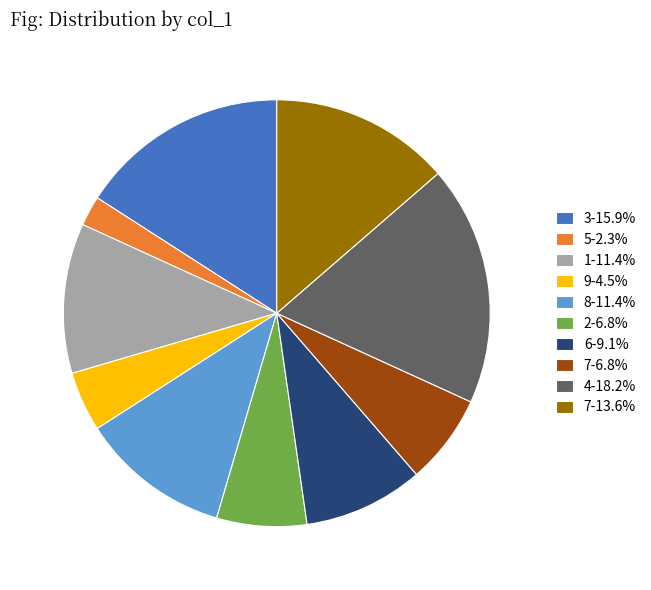

Approximately how many times larger is the value at 6-9.1% compared to 7-13.6%?

0.7